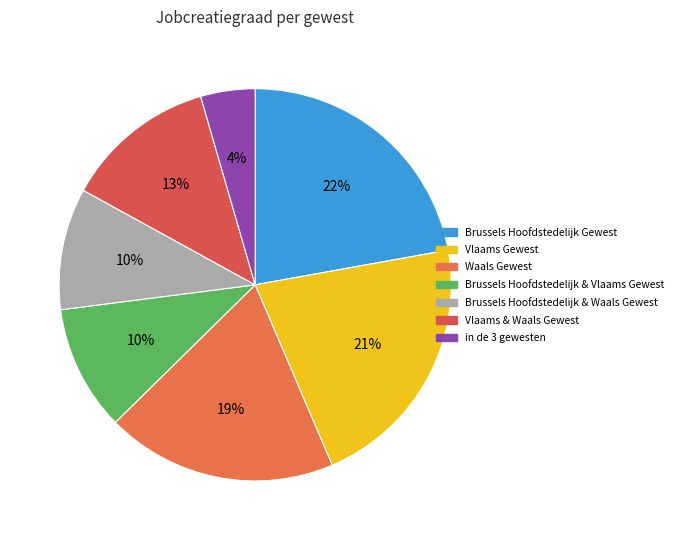

The Vlaams & Waals Gewest slice represents 24% of the pie. True or false?

False